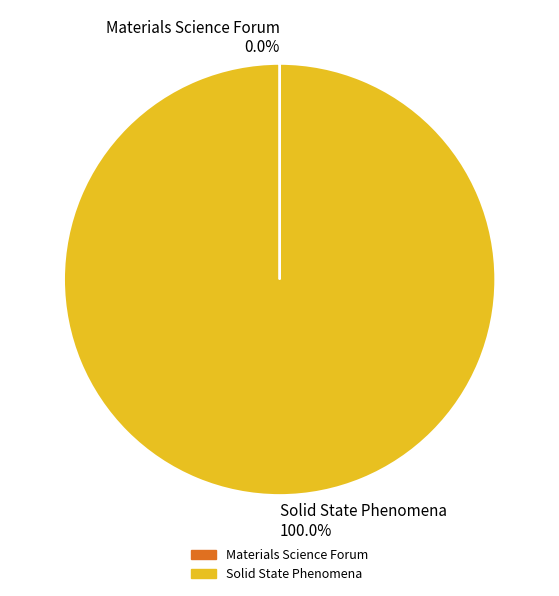

Does Solid State Phenomena 100.0% account for over 50% of the chart?

Yes